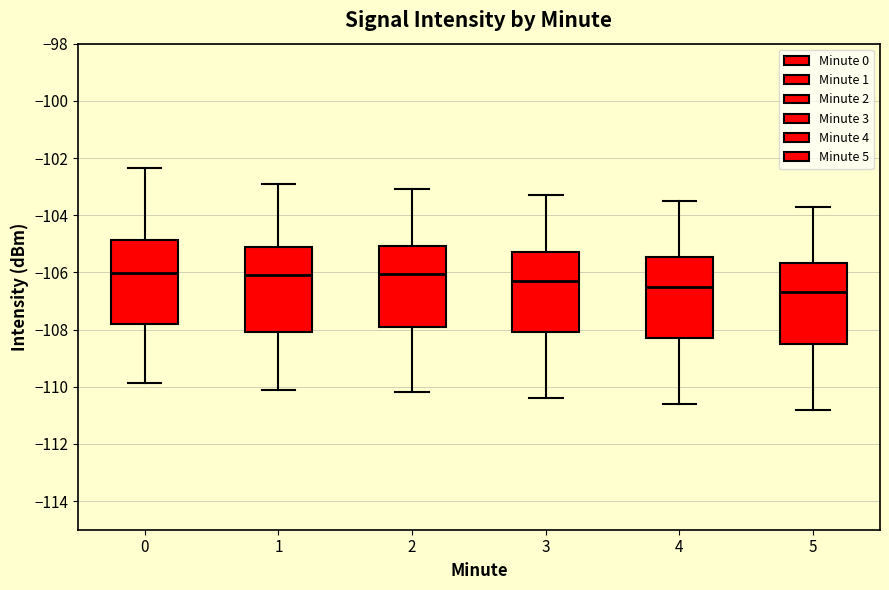

Reading left to right, transcribe this box plot: for each box, give where its median line is, the range the box spans, and where its two whiskers end, as read against the y-axis. The values are not printed on the chart, so give them approximately, as read against the axis.

0: median -106.0, box -107.8 to -104.8, whiskers -109.8 to -102.4
1: median -106.0, box -108.0 to -105.0, whiskers -110.0 to -102.8
2: median -106.0, box -107.8 to -105.0, whiskers -110.2 to -103.0
3: median -106.2, box -108.0 to -105.2, whiskers -110.4 to -103.2
4: median -106.4, box -108.2 to -105.4, whiskers -110.6 to -103.4
5: median -106.6, box -108.4 to -105.6, whiskers -110.8 to -103.6